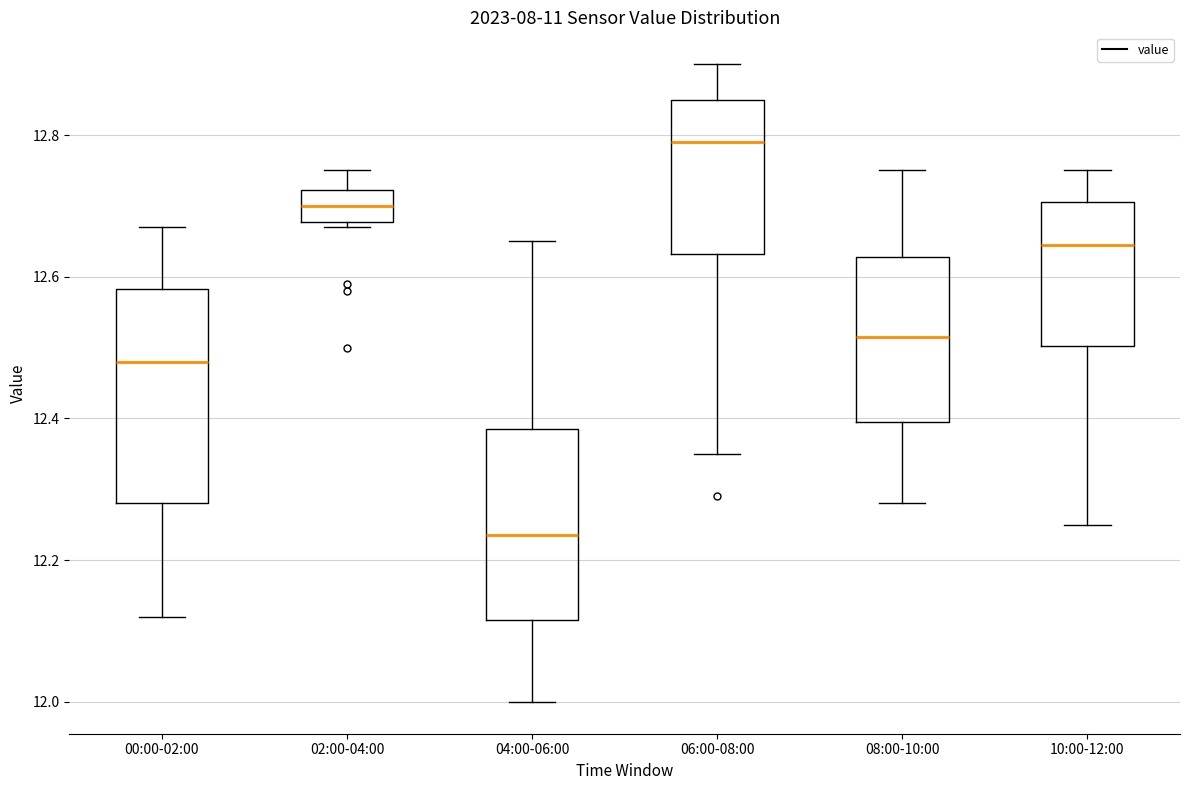

Reading left to right, read every box against the y-axis: the position of its median line, the range the box covers, and the ends of its whiskers. The values are not printed on the chart, so give them approximately, as read against the axis.

00:00-02:00: median 12.48, box 12.28 to 12.58, whiskers 12.12 to 12.68
02:00-04:00: median 12.70, box 12.68 to 12.72, whiskers 12.68 (just below the box's lower edge) to 12.76
04:00-06:00: median 12.24, box 12.12 to 12.38, whiskers 12.00 to 12.66
06:00-08:00: median 12.80, box 12.64 to 12.86, whiskers 12.36 to 12.90
08:00-10:00: median 12.52, box 12.40 to 12.62, whiskers 12.28 to 12.76
10:00-12:00: median 12.64, box 12.50 to 12.70, whiskers 12.26 to 12.76